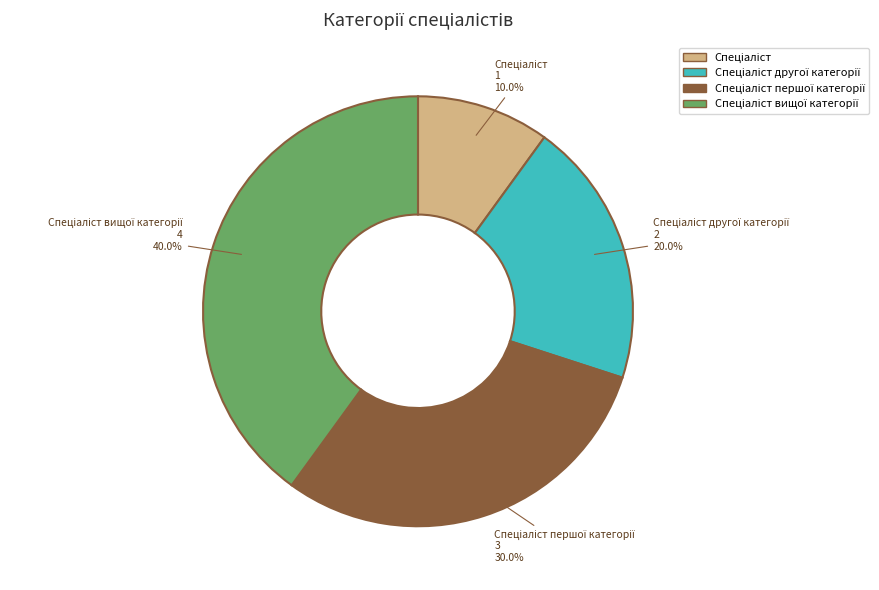

Is there a majority slice in this chart?

No